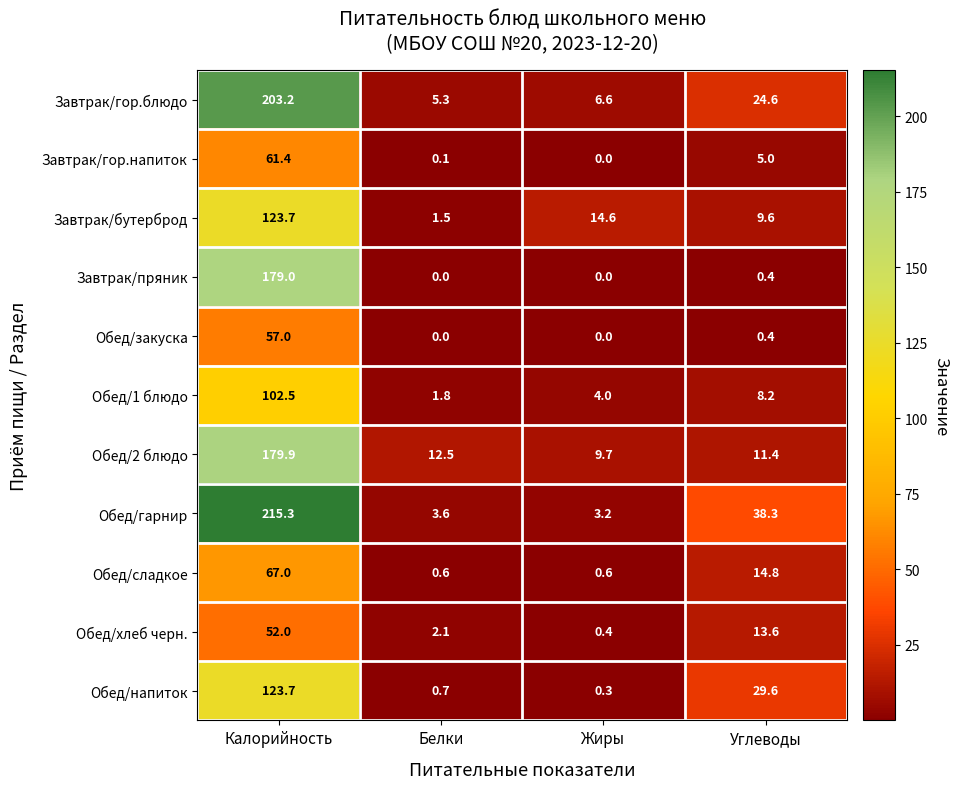

True or false: Завтрак/пряник has a value of 86.4 at Белки.

False